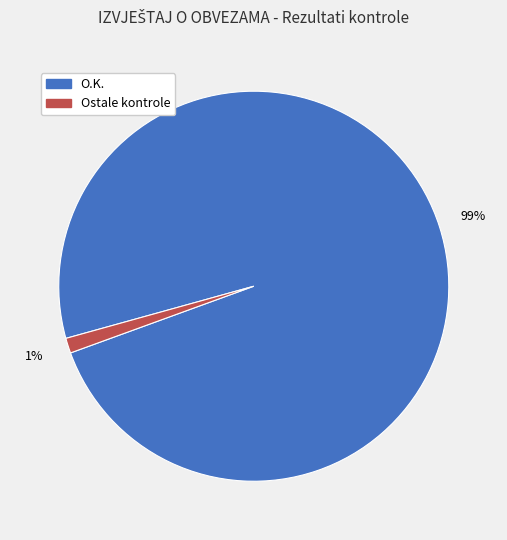

How many slices are in this pie chart?

2